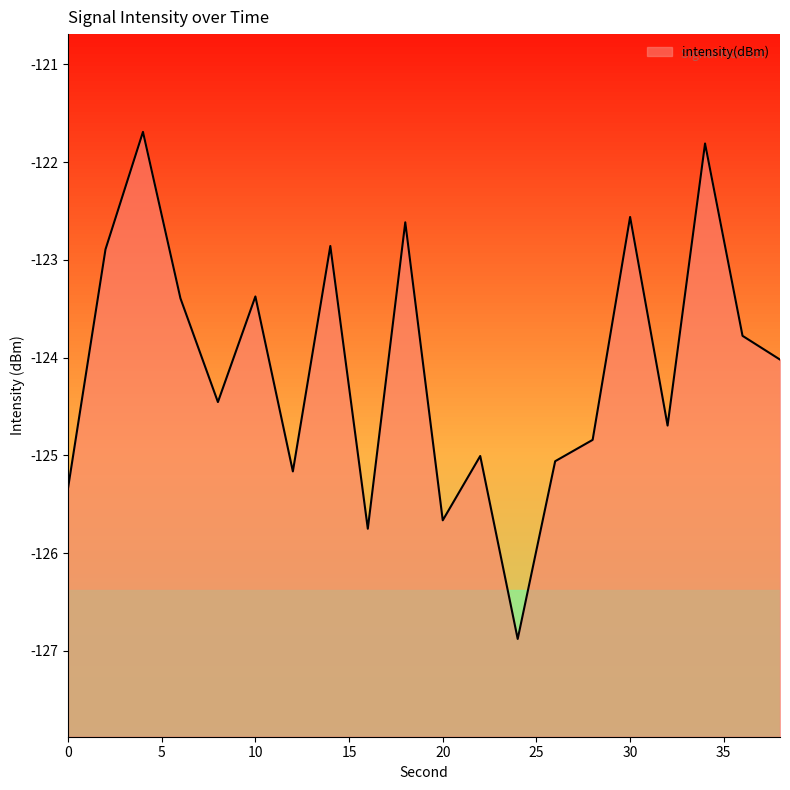

List the labels in order of value, largest first.

4, 34, 30, 18, 14, 2, 10, 6, 36, 38, 8, 32, 28, 22, 26, 12, 0, 20, 16, 24